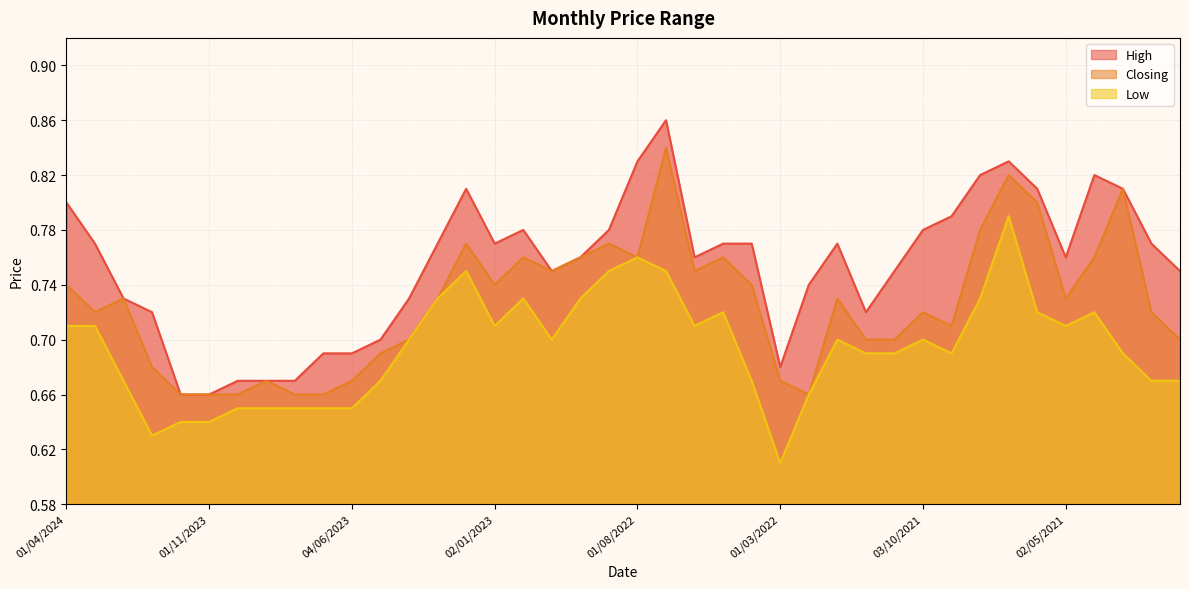

How many distinct data groups are displayed?

3